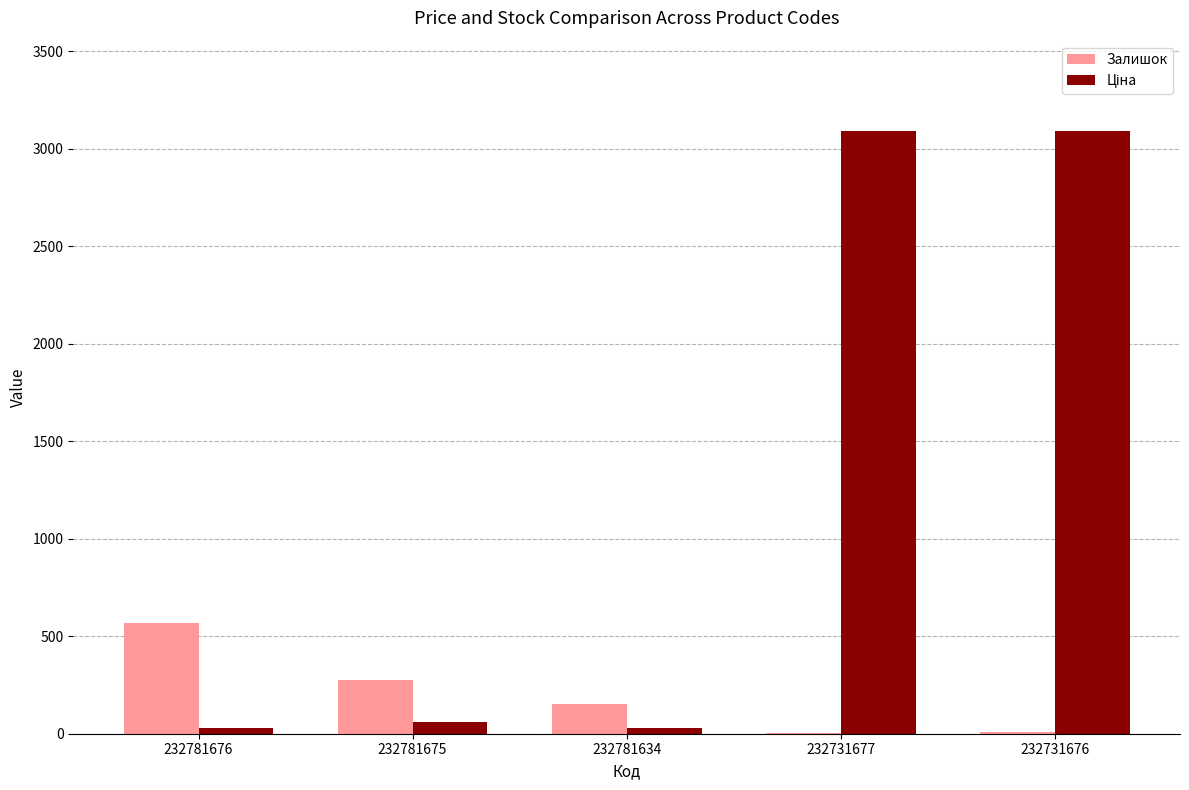

True or false: Залишок has a value of 852.6 at 232781676.

False